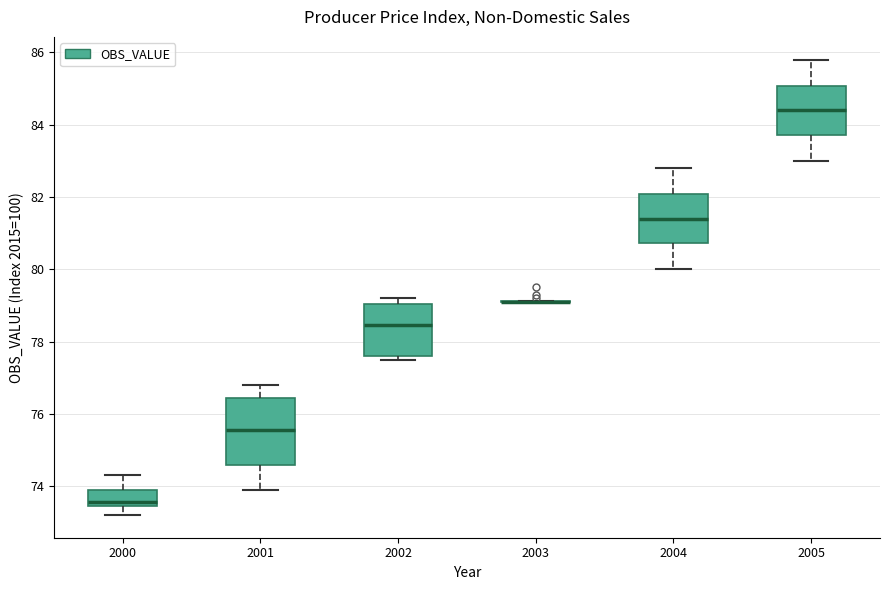

Reading left to right, transcribe this box plot: for each box, give where its median line is, the range the box spans, and where its two whiskers end, as read against the y-axis. The values are not printed on the chart, so give them approximately, as read against the axis.

2000: median 73.6, box 73.4 to 74.0, whiskers 73.2 to 74.4
2001: median 75.6, box 74.6 to 76.4, whiskers 74.0 to 76.8
2002: median 78.4, box 77.6 to 79.0, whiskers 77.6 (just below the box's lower edge) to 79.2
2003: box collapsed to a line at 79.2, whiskers 79.2 to 79.2
2004: median 81.4, box 80.8 to 82.0, whiskers 80.0 to 82.8
2005: median 84.4, box 83.8 to 85.0, whiskers 83.0 to 85.8